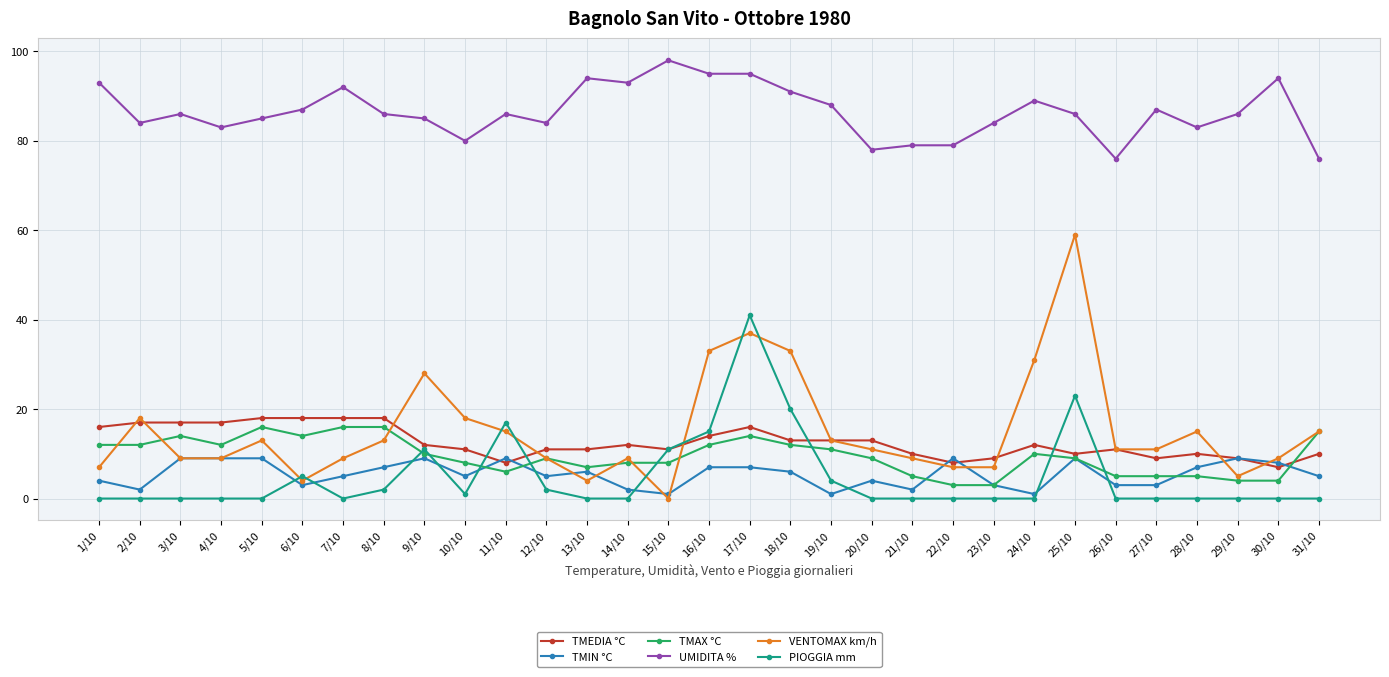

The PIOGGIA mm series shows 25 at 23/10. True or false?

False